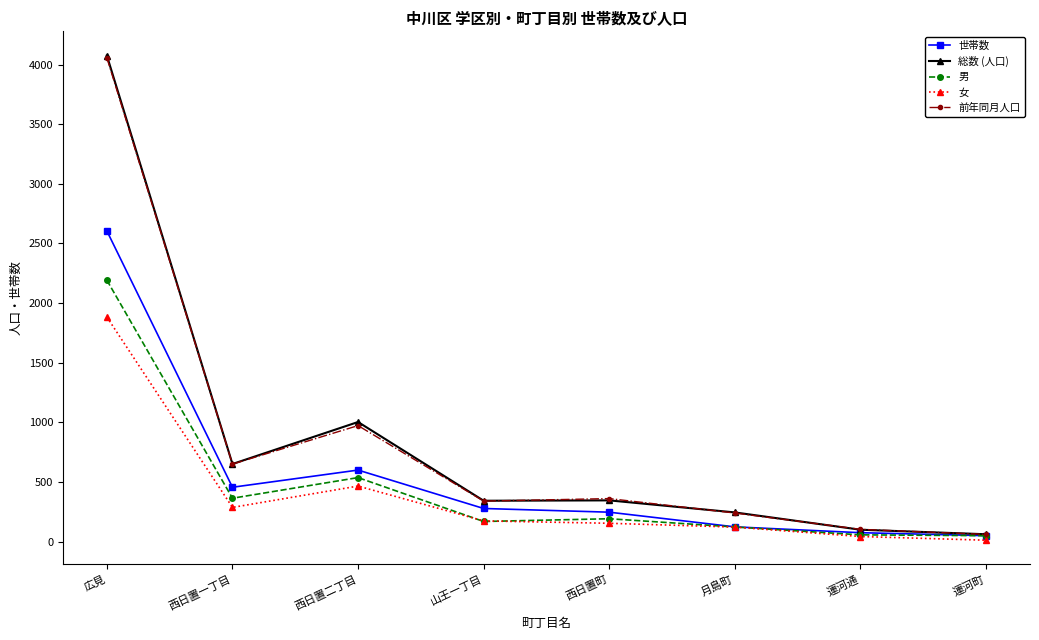

Is it true that 世帯数 equals 600 at 西日置二丁目?

True